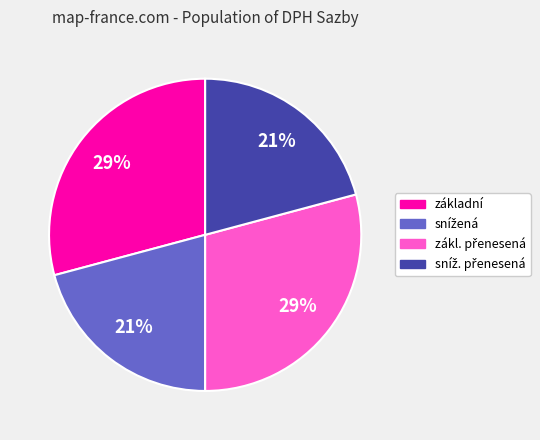

To the nearest percent, what is the difference between the largest and smallest slice percentages?

8%